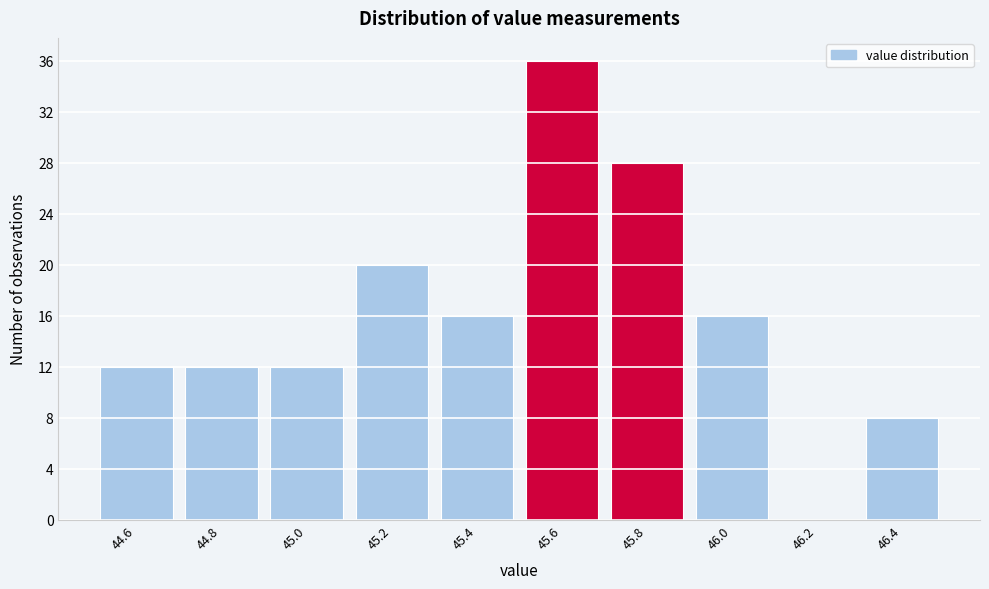

Reading left to right, transcribe all the data shown in this chart.

44.6=12	44.8=12	45.0=12	45.2=20	45.4=16	45.6=36	45.8=28	46.0=16	46.2=0	46.4=8